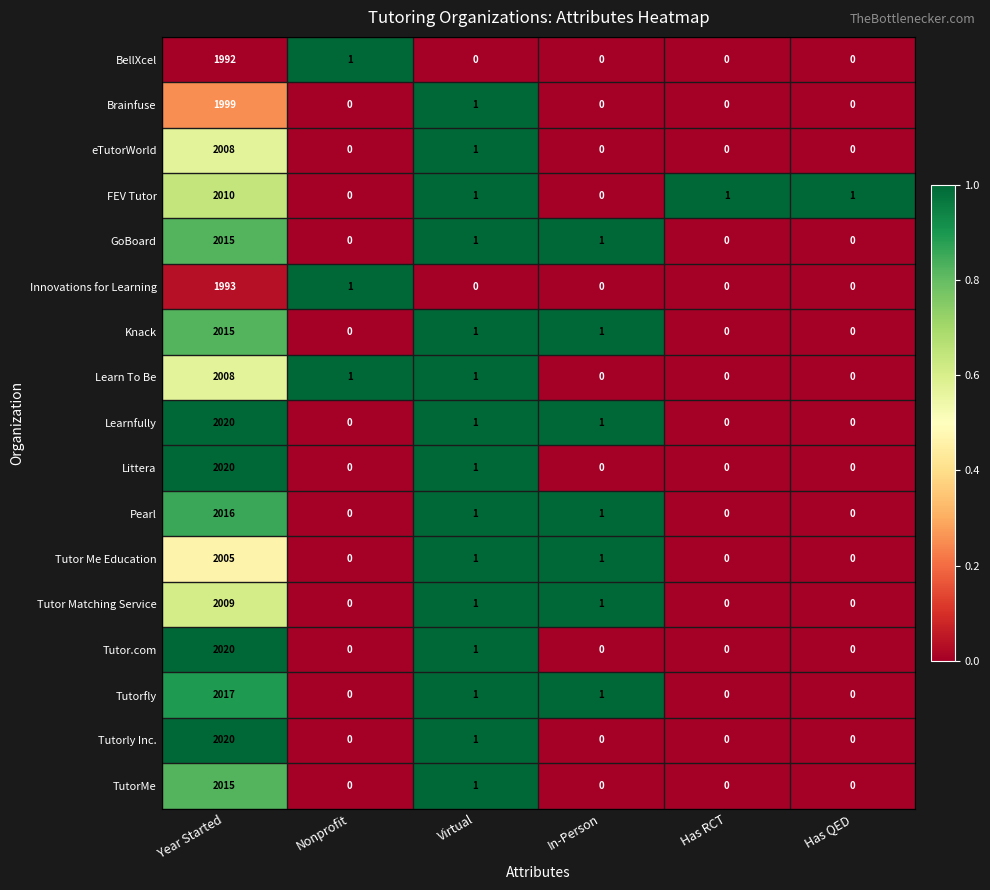

At which category is the sum across all series the highest?

Year Started